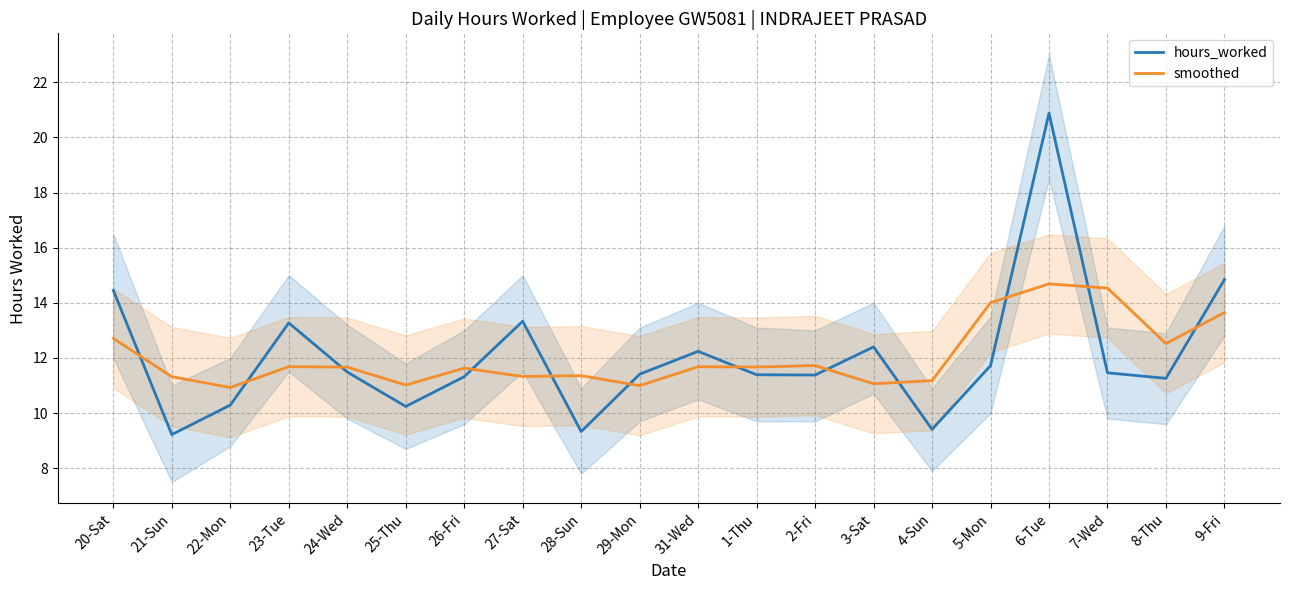

Where is smoothed nearest to the value 12?

2-Fri